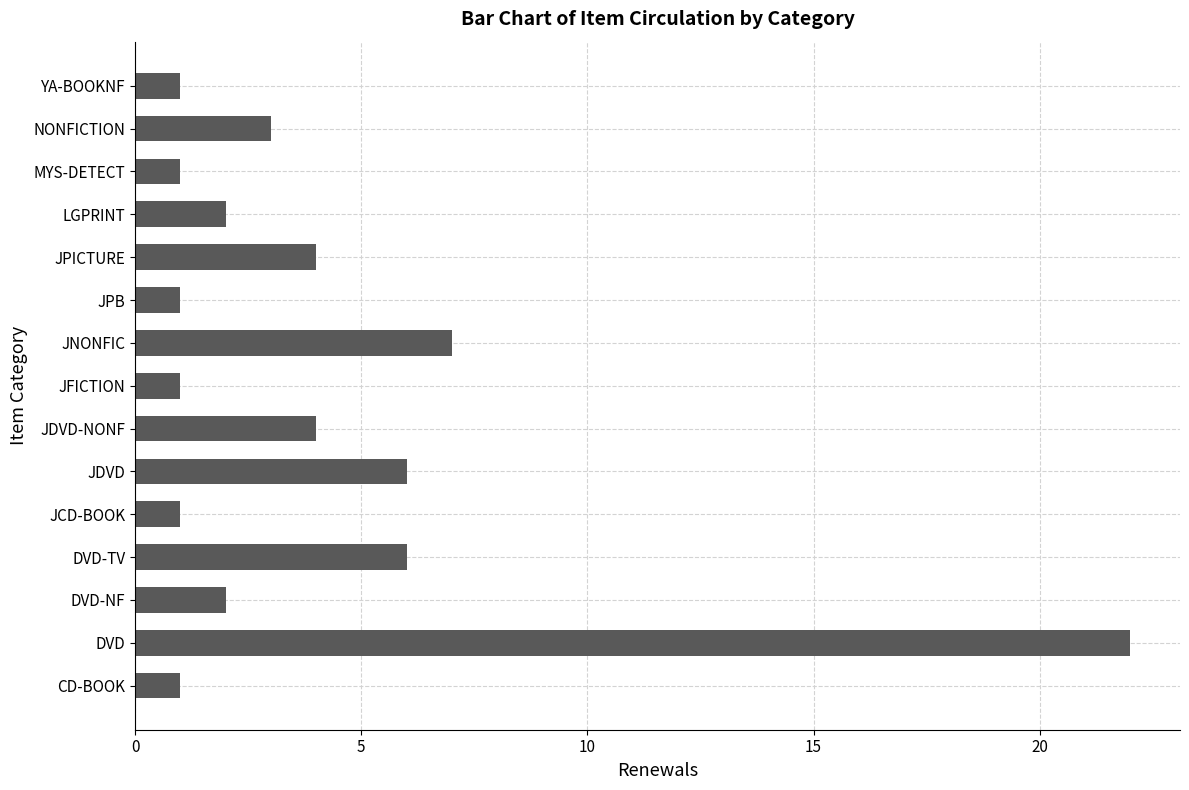

What is the greatest value displayed?

22